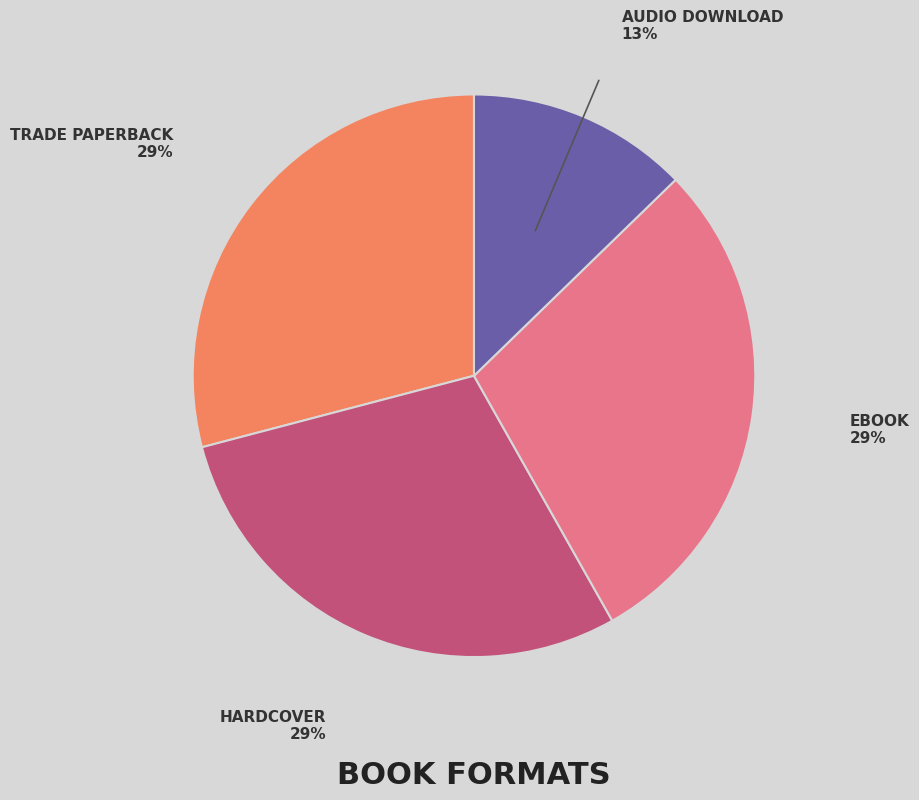

To the nearest percent, what is the average slice percentage?

25%